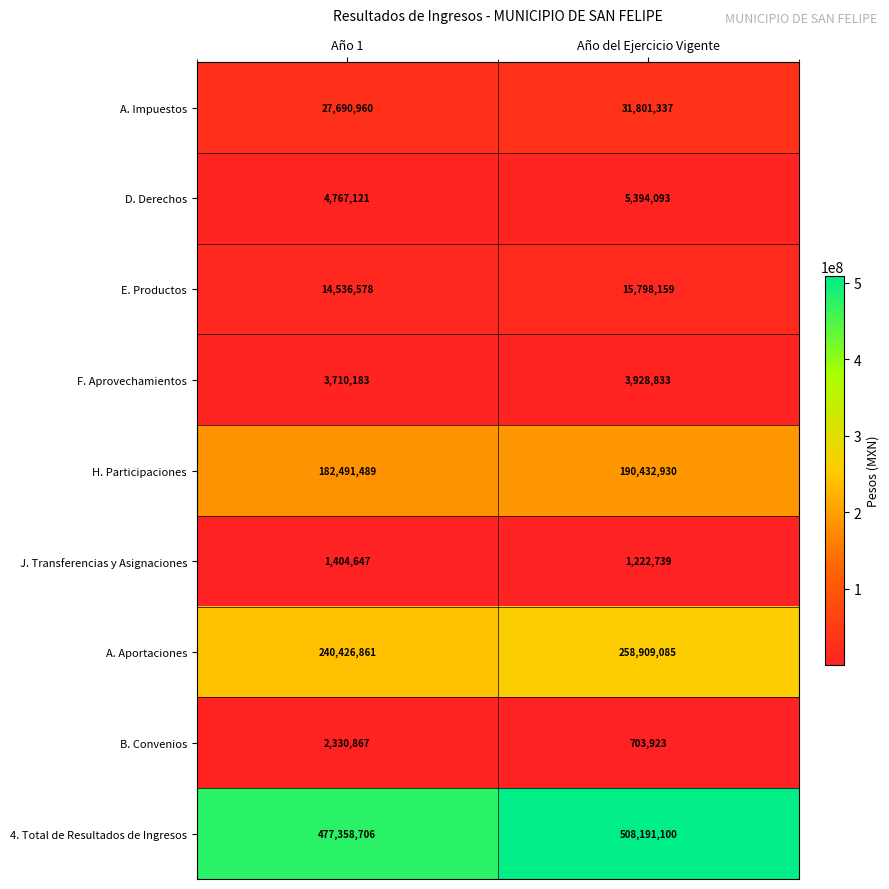

What is the sum of all F. Aprovechamientos values?

7639016